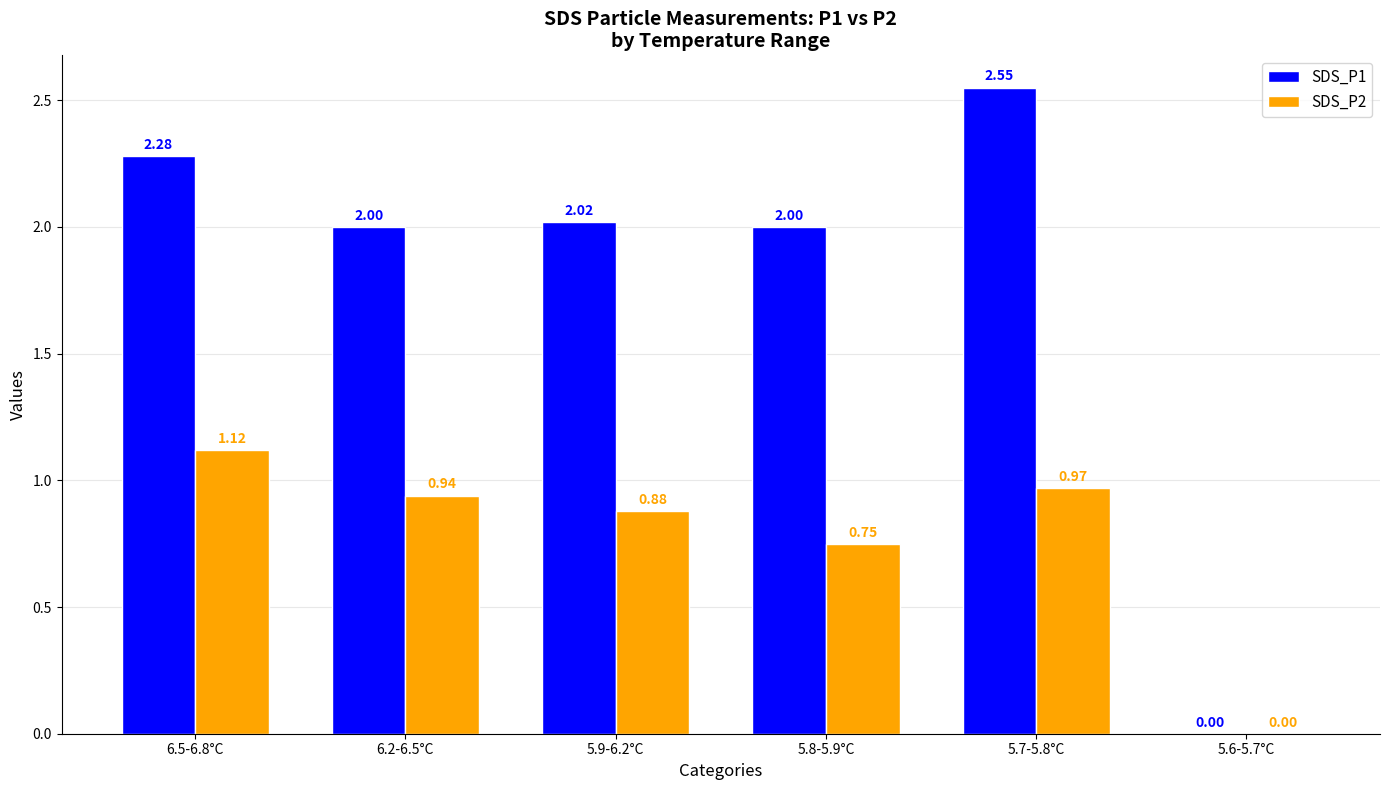

Which series changed the most between 5.8-5.9°C and 5.6-5.7°C?

SDS_P1